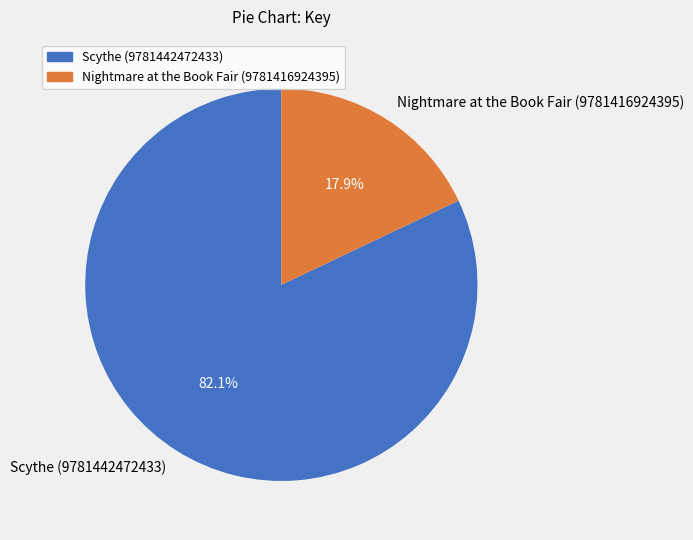

How many segments does this pie chart have?

2